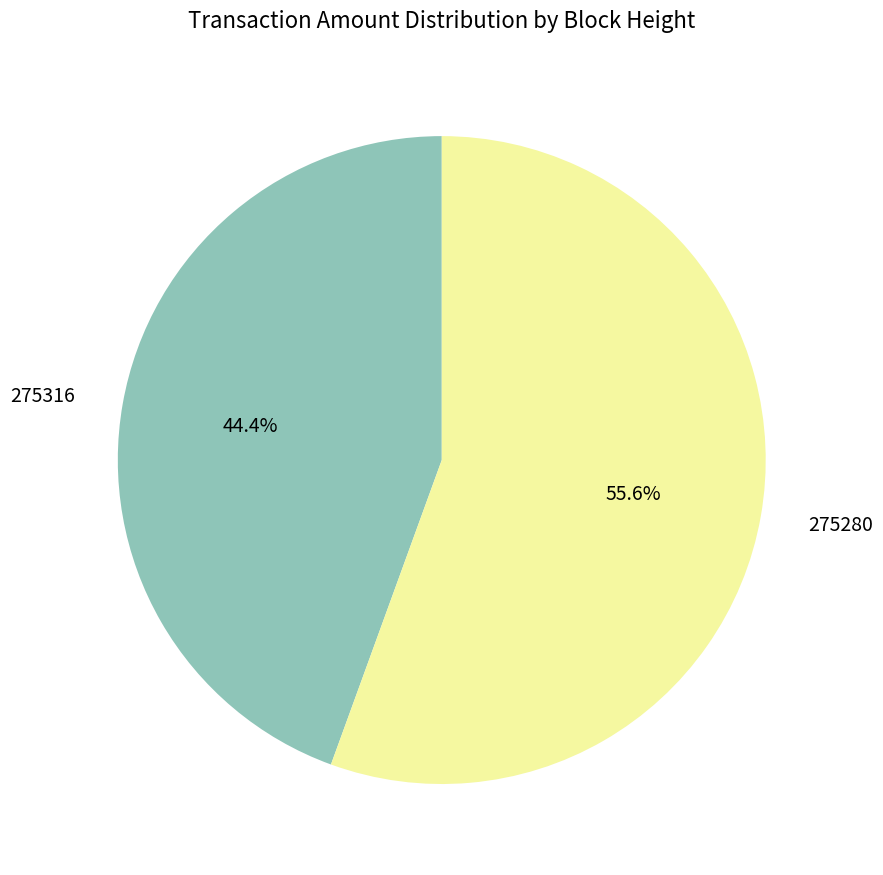

To the nearest percent, what percentage of the pie is 275280?

56%